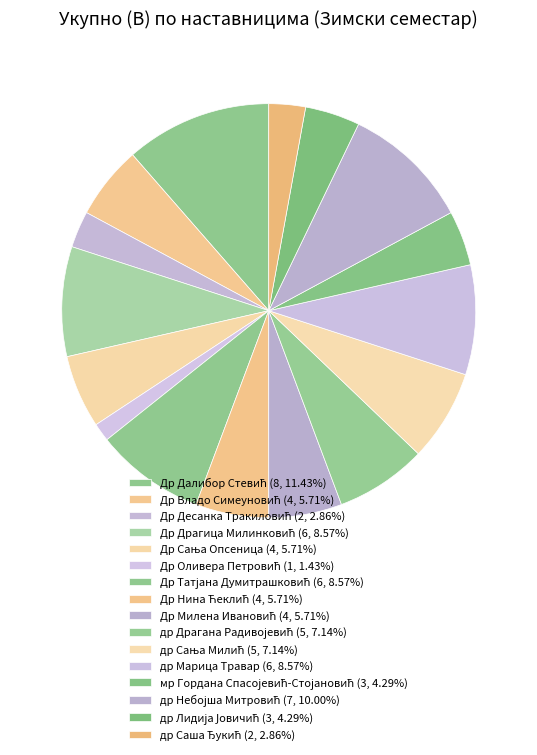

How many slices are in this pie chart?

16